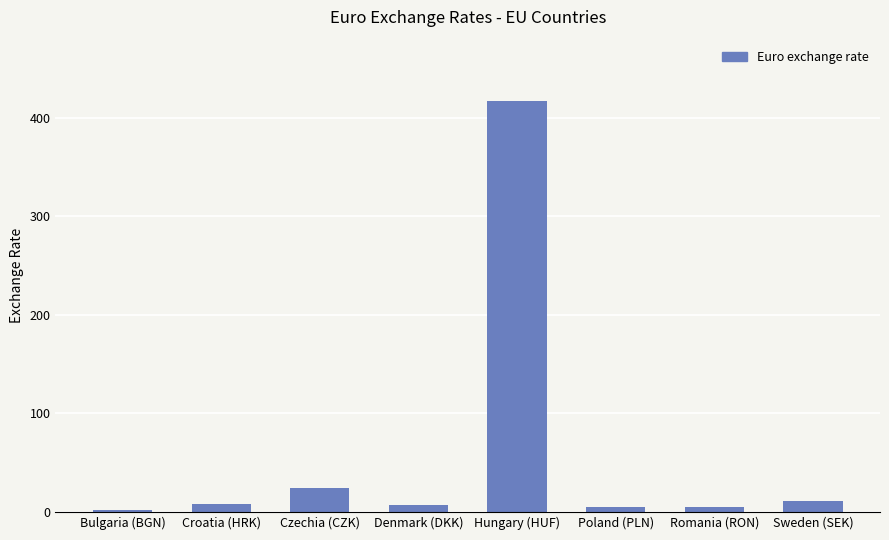

Where is the data nearest to the value 209?

Czechia (CZK)